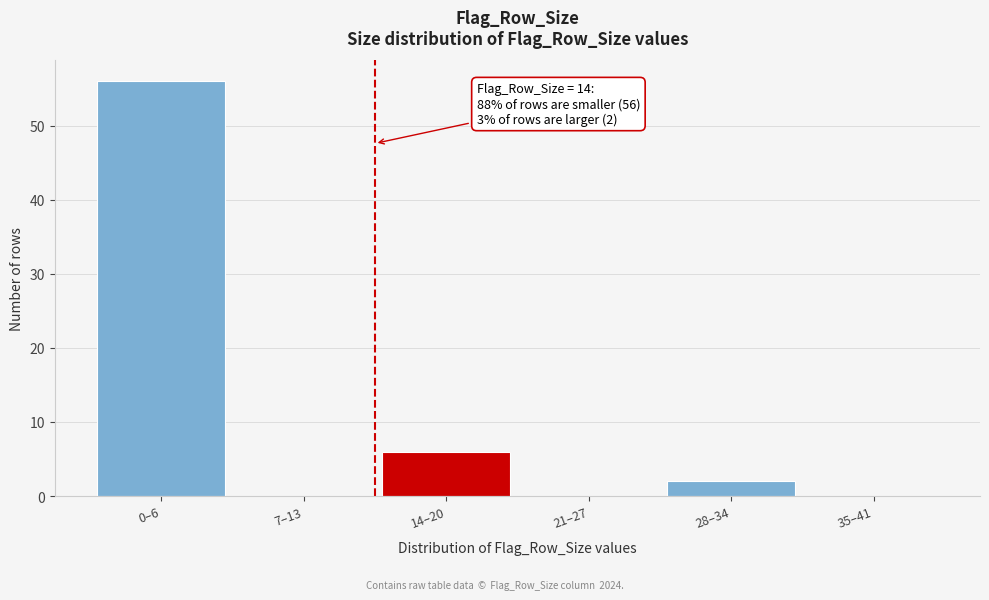

Reading left to right, extract all data points from this chart.

0–6=56	7–13=0	14–20=6	21–27=0	28–34=2	35–41=0